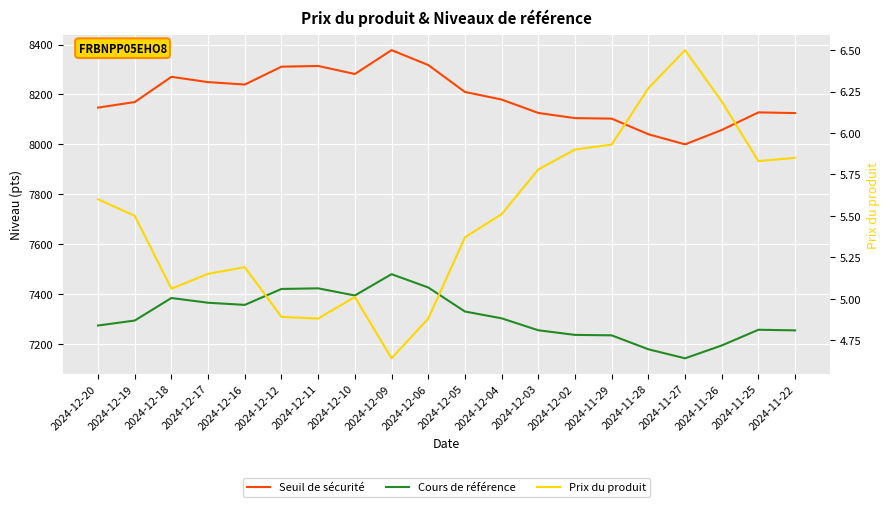

What is the minimum value for Cours de référence?

7143.0